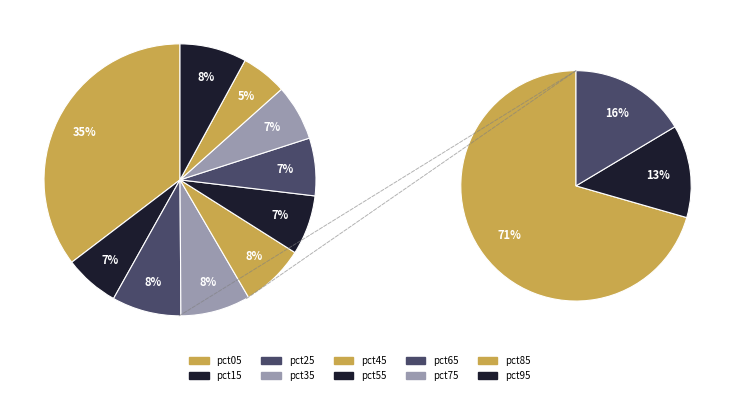

To the nearest percent, what is the combined percentage of pct65 and pct95?

15%